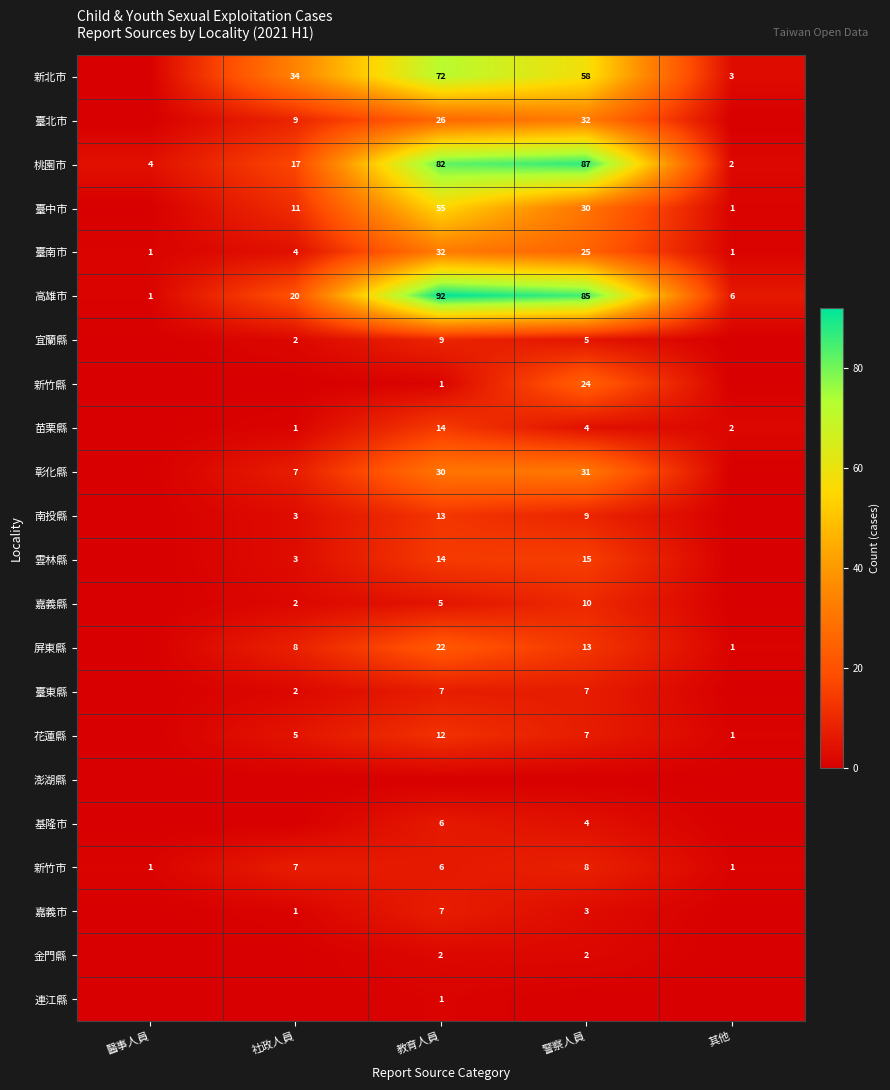

Between 警察人員 and 教育人員, which is larger?

教育人員